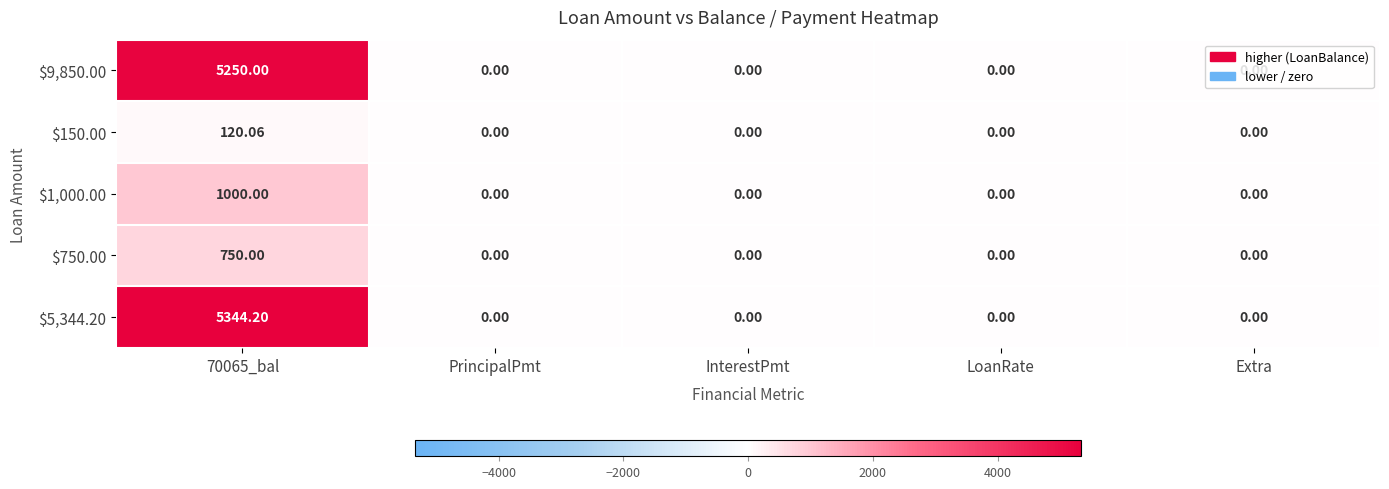

Reading left to right, extract all data points from this chart.

$9,850.00: 70065_bal=5250.0	PrincipalPmt=0.0	InterestPmt=0.0	LoanRate=0.0	Extra=0.0
$150.00: 70065_bal=120.1	PrincipalPmt=0.0	InterestPmt=0.0	LoanRate=0.0	Extra=0.0
$1,000.00: 70065_bal=1000.0	PrincipalPmt=0.0	InterestPmt=0.0	LoanRate=0.0	Extra=0.0
$750.00: 70065_bal=750.0	PrincipalPmt=0.0	InterestPmt=0.0	LoanRate=0.0	Extra=0.0
$5,344.20: 70065_bal=5344.2	PrincipalPmt=0.0	InterestPmt=0.0	LoanRate=0.0	Extra=0.0